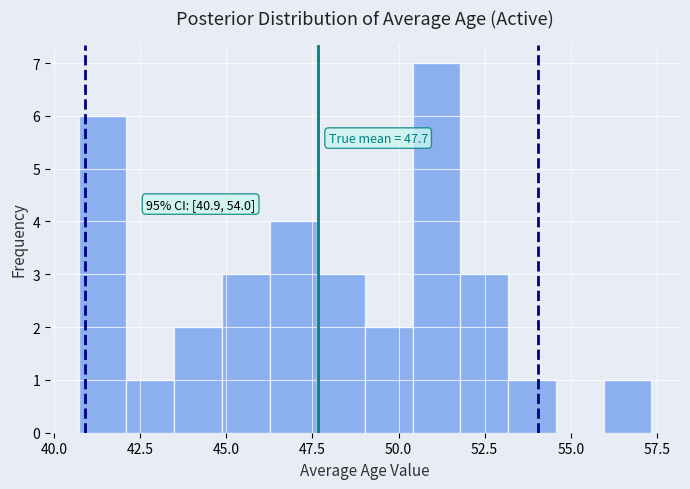

Around what value on the x-axis is the tallest bar? Give the approximate position of its centre, as read against the axis.

51.0